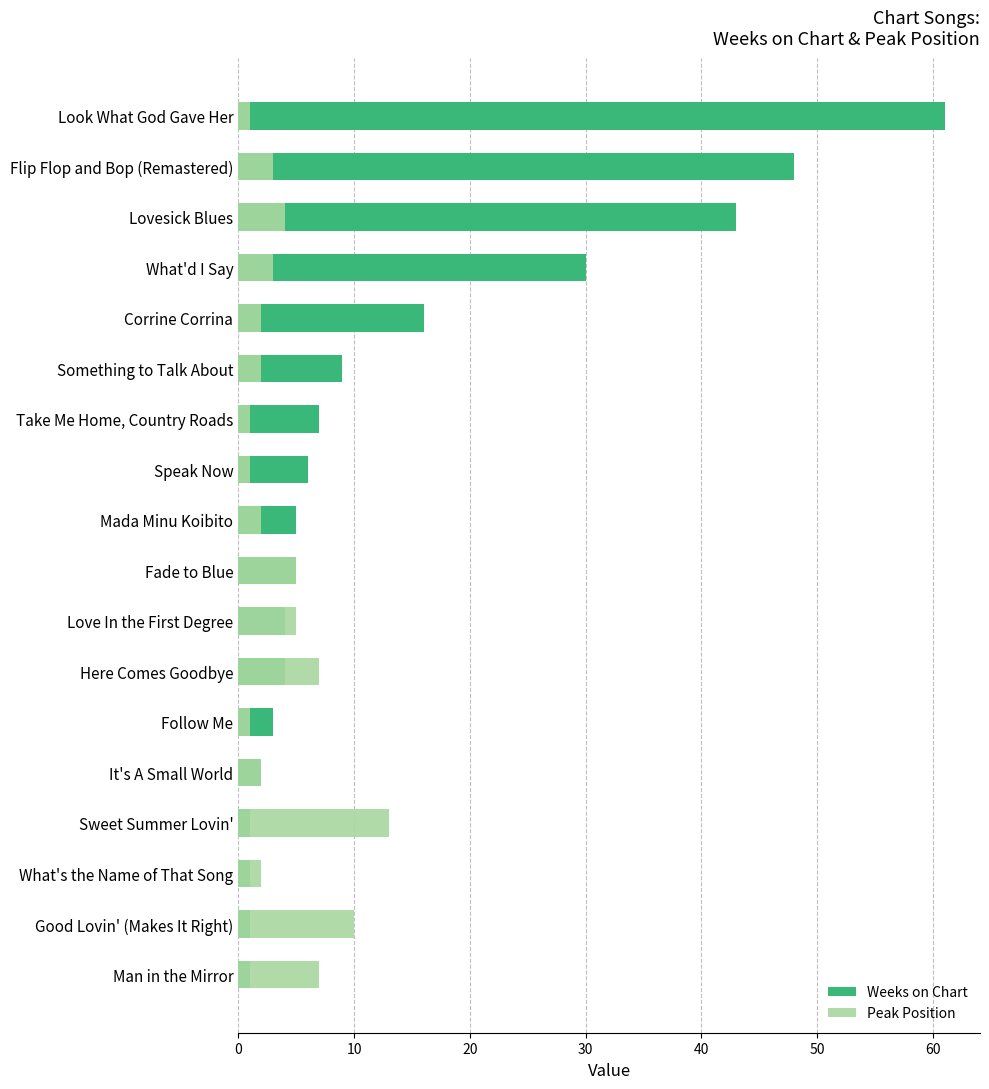

What are all the series names shown in the legend?

Weeks on Chart, Peak Position